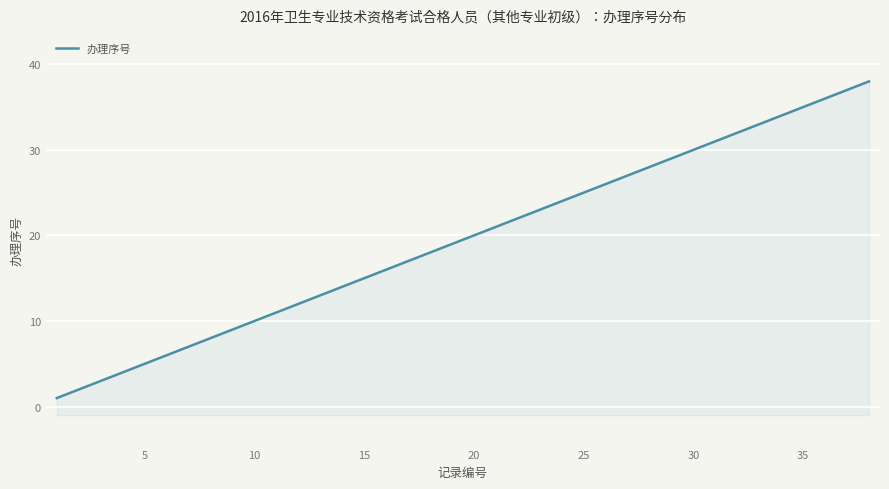

Reading left to right, transcribe all the data shown in this chart.

1=1	2=2	3=3	4=4	5=5	6=6	7=7	8=8	9=9	10=10	11=11	12=12	13=13	14=14	15=15	16=16	17=17	18=18	19=19	20=20	21=21	22=22	23=23	24=24	25=25	26=26	27=27	28=28	29=29	30=30	31=31	32=32	33=33	34=34	35=35	36=36	37=37	38=38